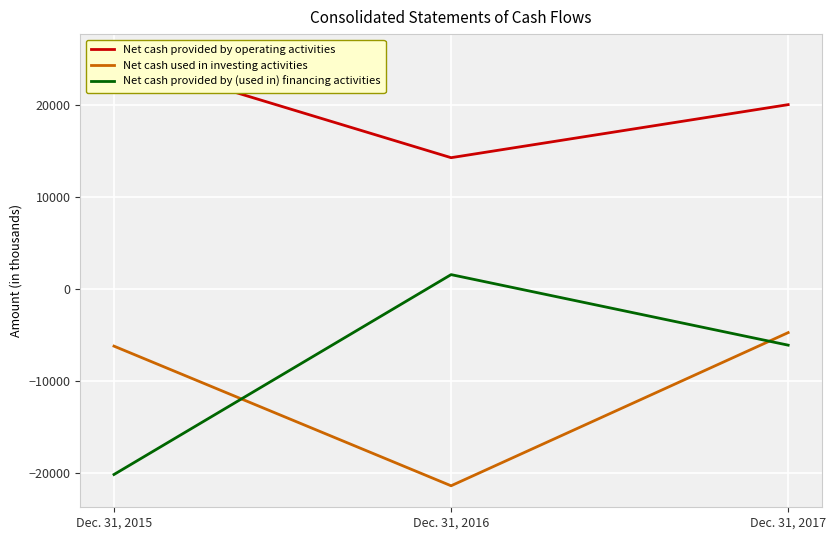

Reading left to right, what are all the values shown in this chart?

Net cash provided by operating activities: 25407	14303	20073
Net cash used in investing activities: -6201	-21393	-4730
Net cash provided by (used in) financing activities: -20166	1580	-6095